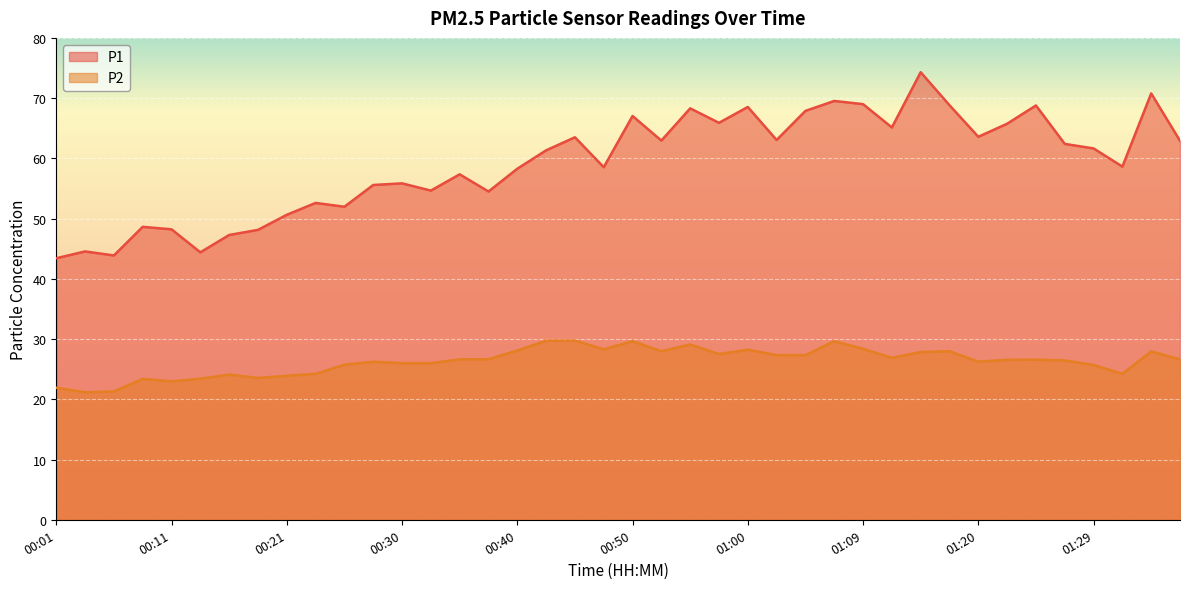

What is the total value across all series at 01:35?

98.7